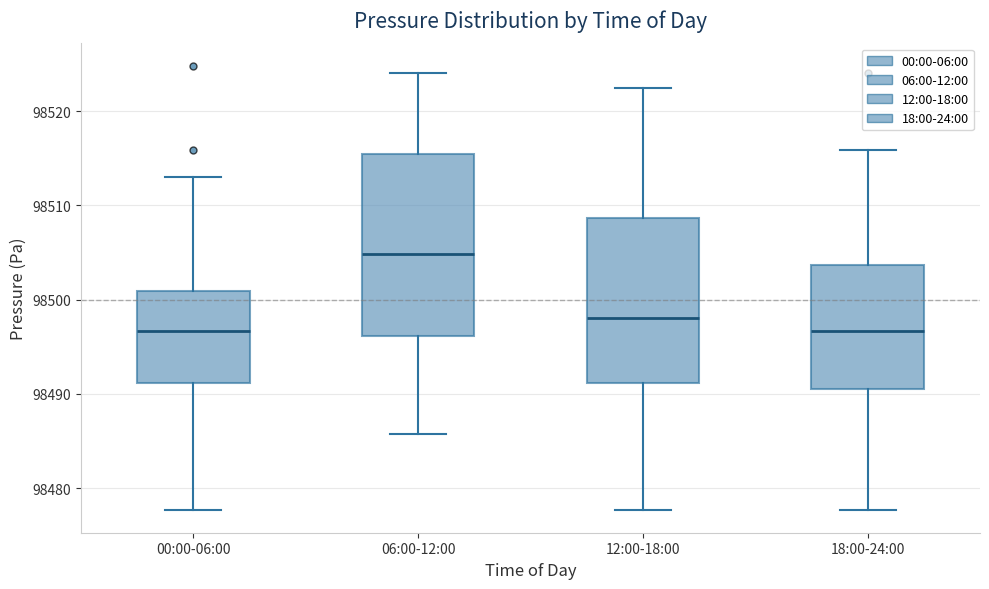

Reading left to right, transcribe this box plot: for each box, give where its median line is, the range the box spans, and where its two whiskers end, as read against the y-axis. The values are not printed on the chart, so give them approximately, as read against the axis.

00:00-06:00: median 98497, box 98491 to 98501, whiskers 98478 to 98513
06:00-12:00: median 98505, box 98496 to 98515, whiskers 98486 to 98524
12:00-18:00: median 98498, box 98491 to 98509, whiskers 98478 to 98522
18:00-24:00: median 98497, box 98491 to 98504, whiskers 98478 to 98516